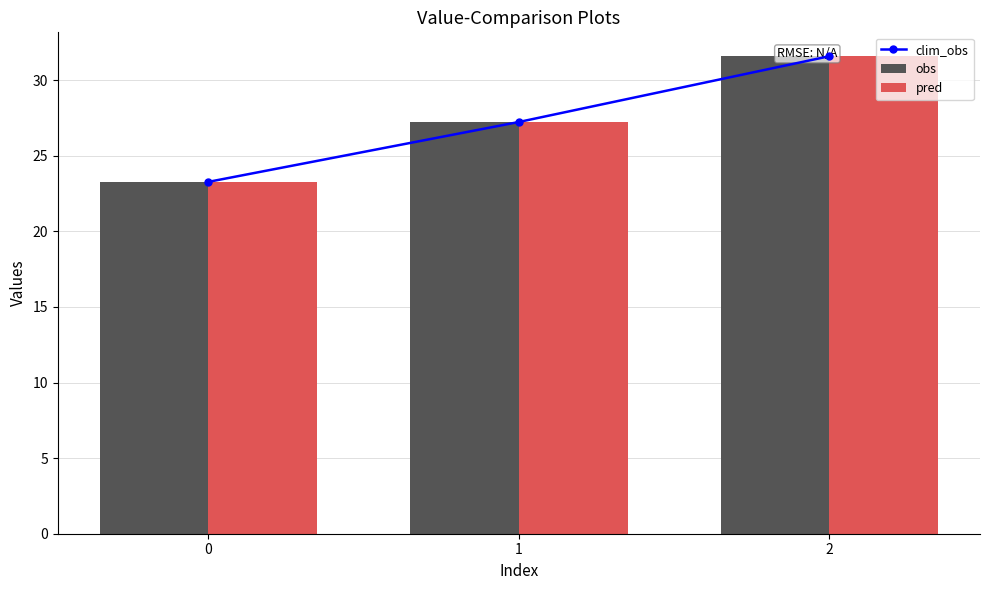

Rank the series at 0 from highest to lowest value.

clim_obs, obs, pred